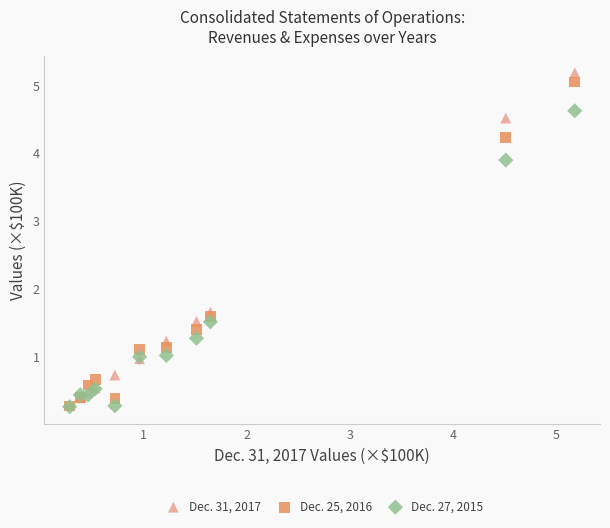

Across all series, what Y value is closest to 2?

1.6